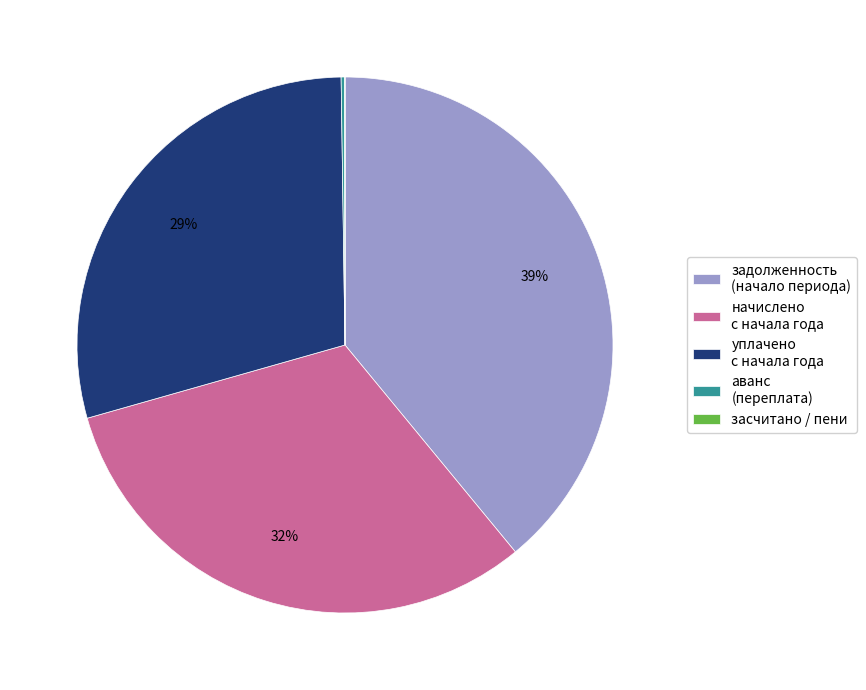

To the nearest percent, what portion does уплачено с начала года represent?

29%